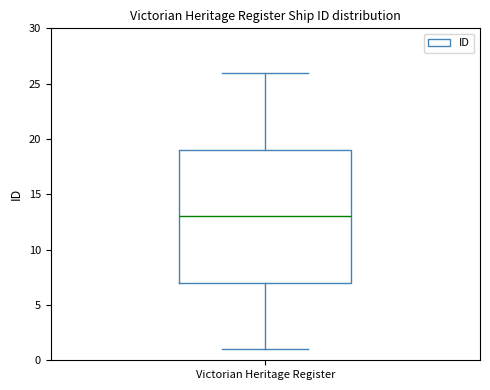

Transcribe this box plot: give where the median line is, the range the box spans, and where the two whiskers end, as read against the y-axis. The values are not printed on the chart, so give them approximately, as read against the axis.

median 13, box 7 to 19, whiskers 1 to 26